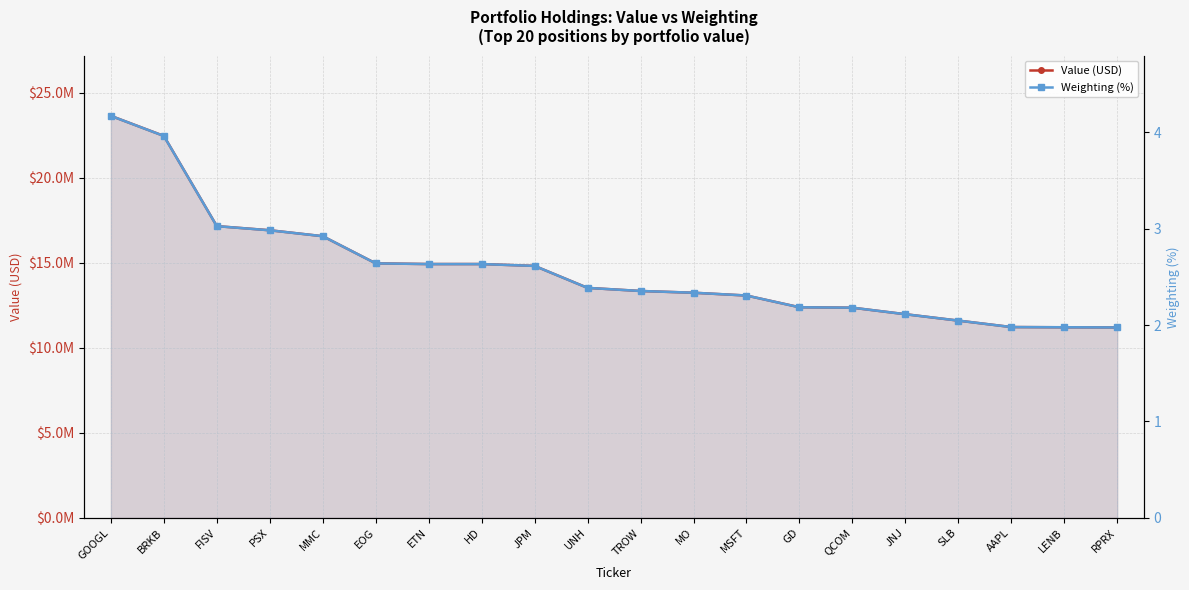

Between ETN and JPM, which series saw the biggest shift?

Value (USD)